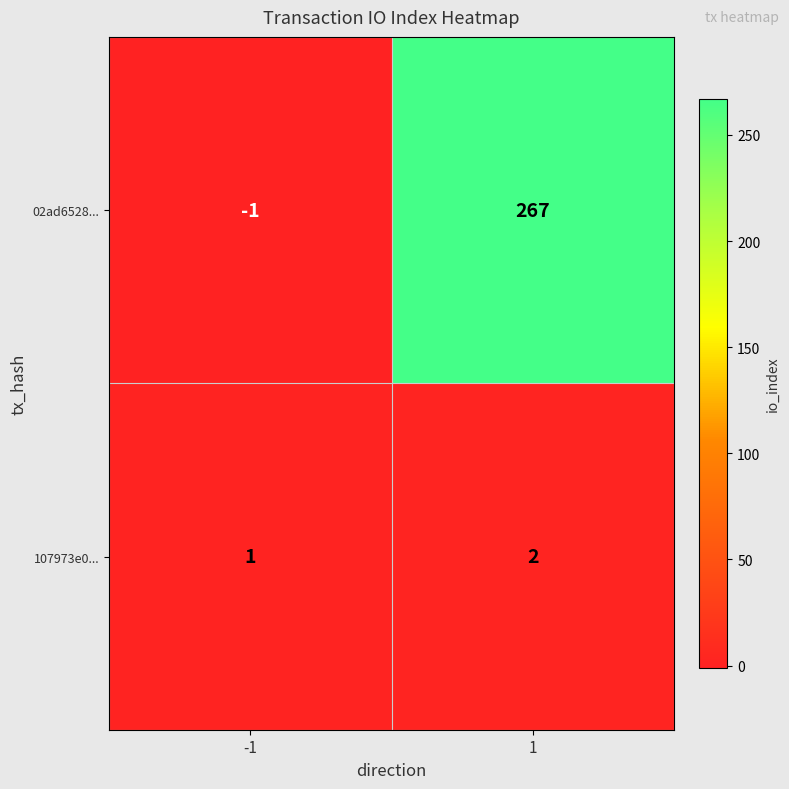

What is the highest value of the 02ad6528... series?

267